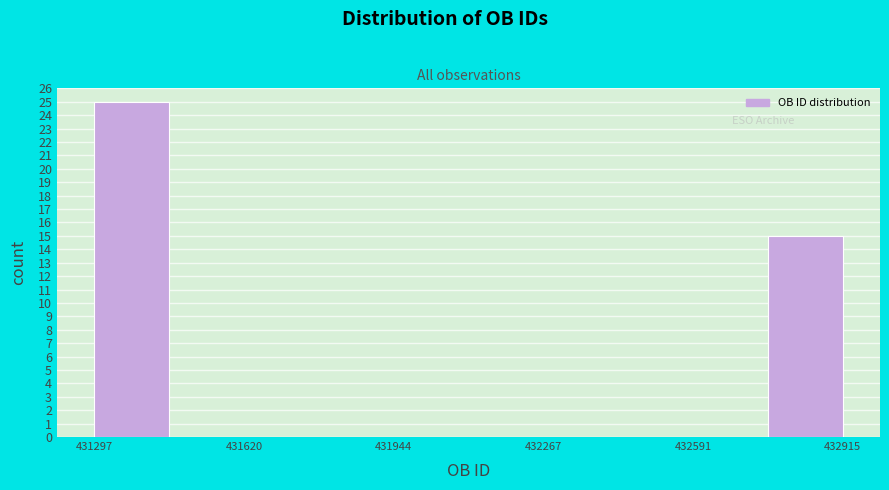

Around what value on the x-axis is the tallest bar? Give the approximate position of its centre, as read against the axis.

431400